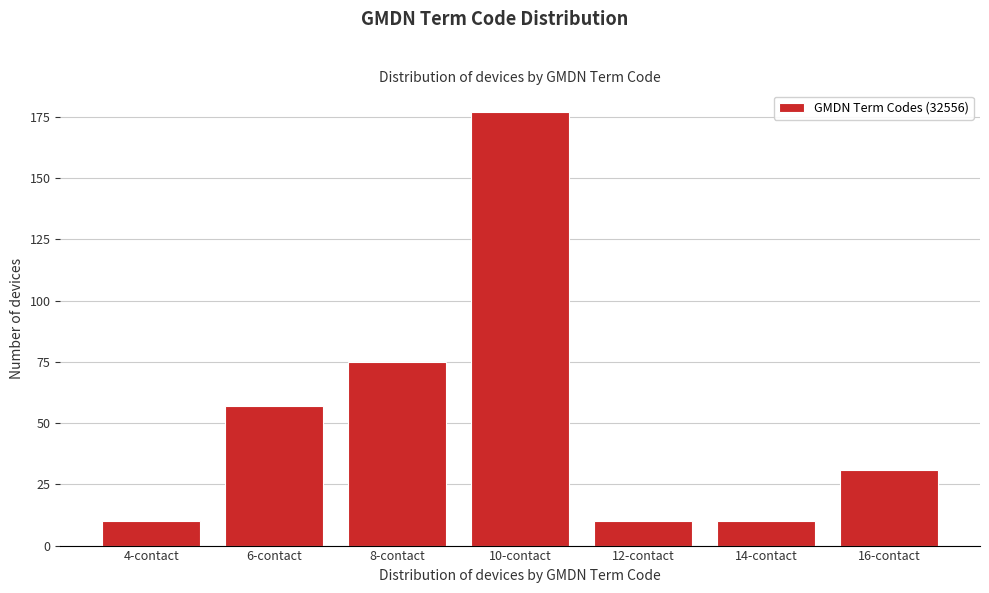

Reading left to right, what are all the values shown in this chart?

4-contact=10	6-contact=57	8-contact=75	10-contact=177	12-contact=10	14-contact=10	16-contact=31